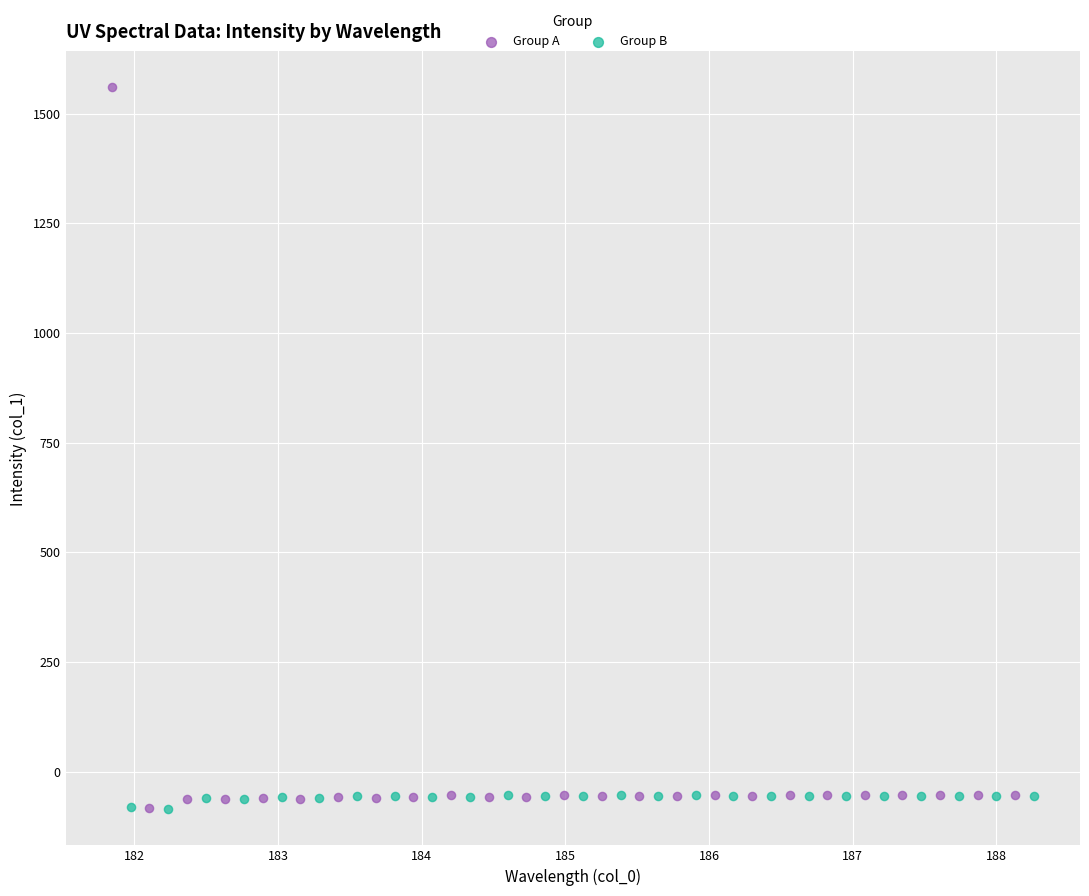

Which series has the largest Y range (max minus min)?

Group A